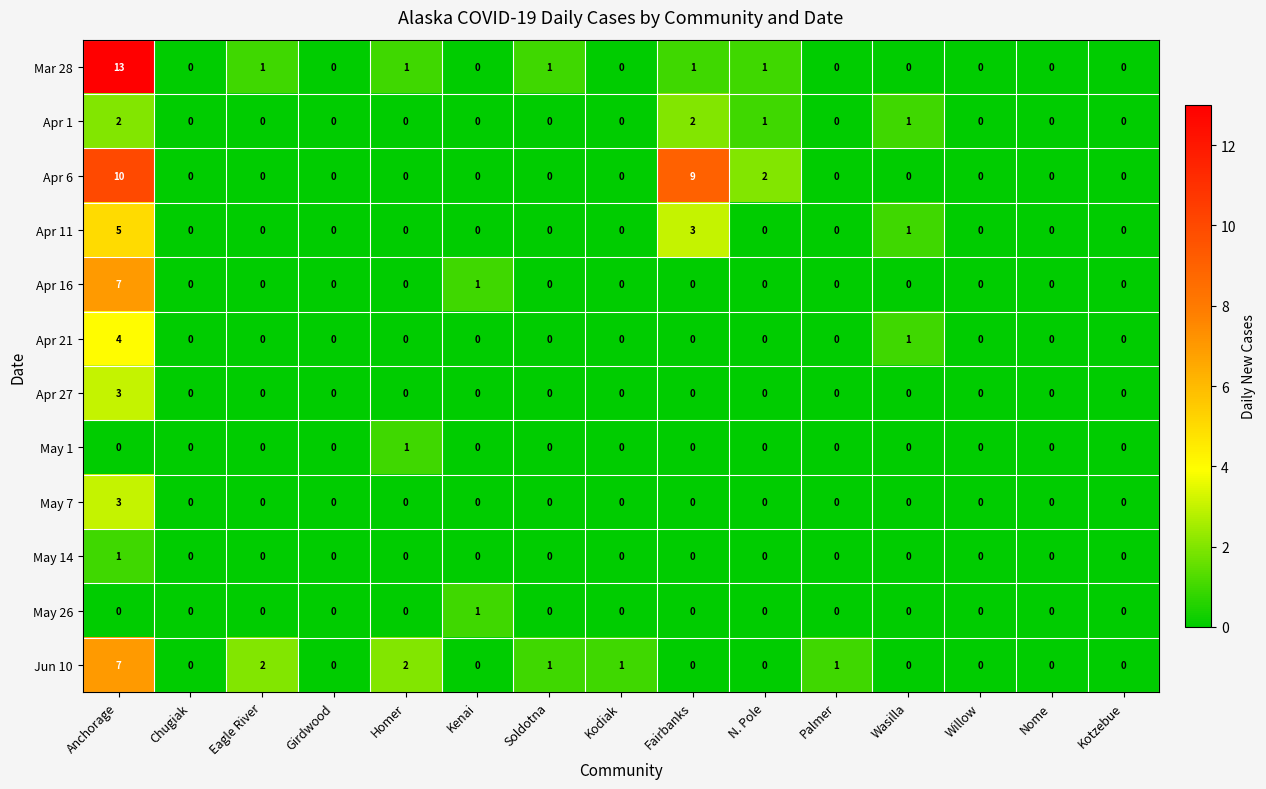

True or false: May 7 has a value of 0 at Kenai.

True